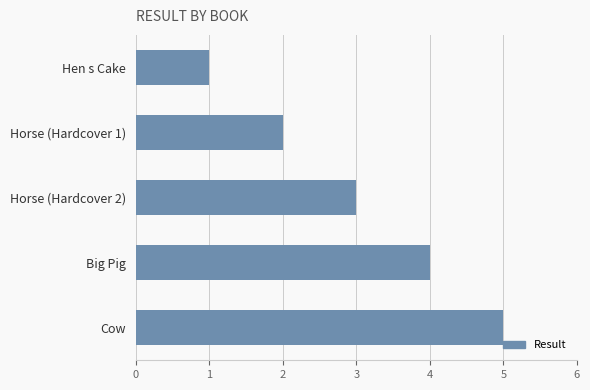

List the labels in order of value, smallest first.

Hen s Cake, Horse (Hardcover 1), Horse (Hardcover 2), Big Pig, Cow